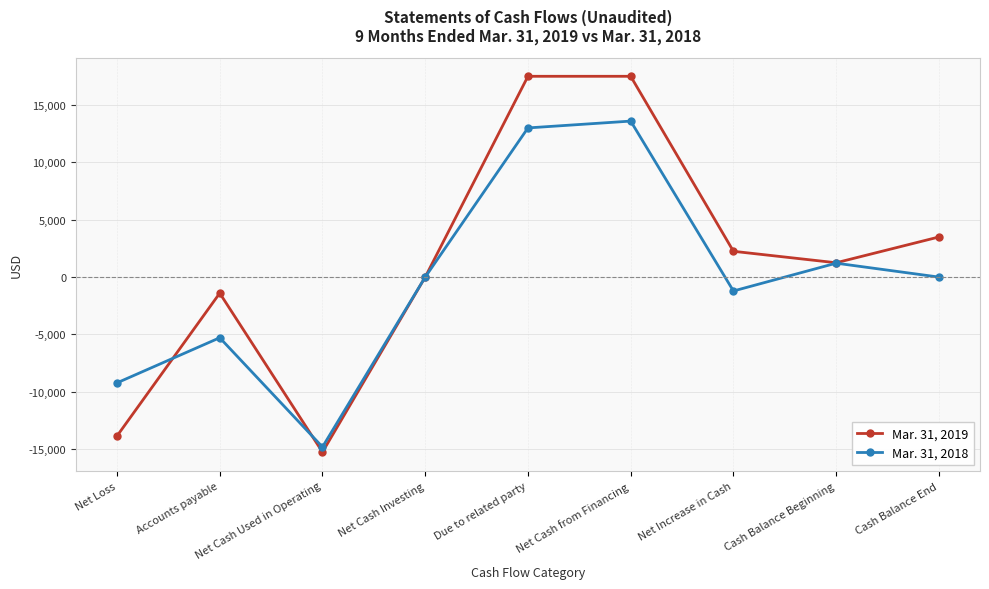

Which category has the highest value in the Mar. 31, 2018 series?

Net Cash from Financing